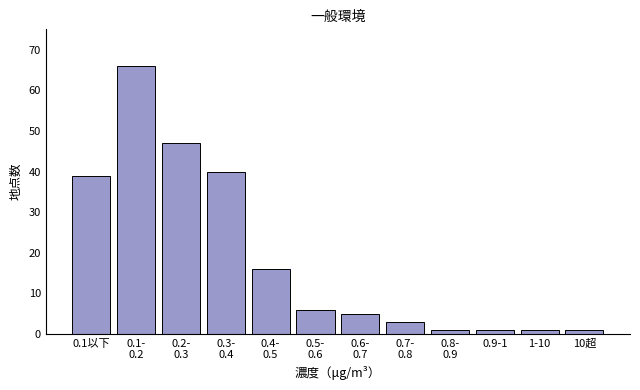

Reading right to left, list all the values displayed in this chart.

1	1	1	1	3	5	6	16	40	47	66	39